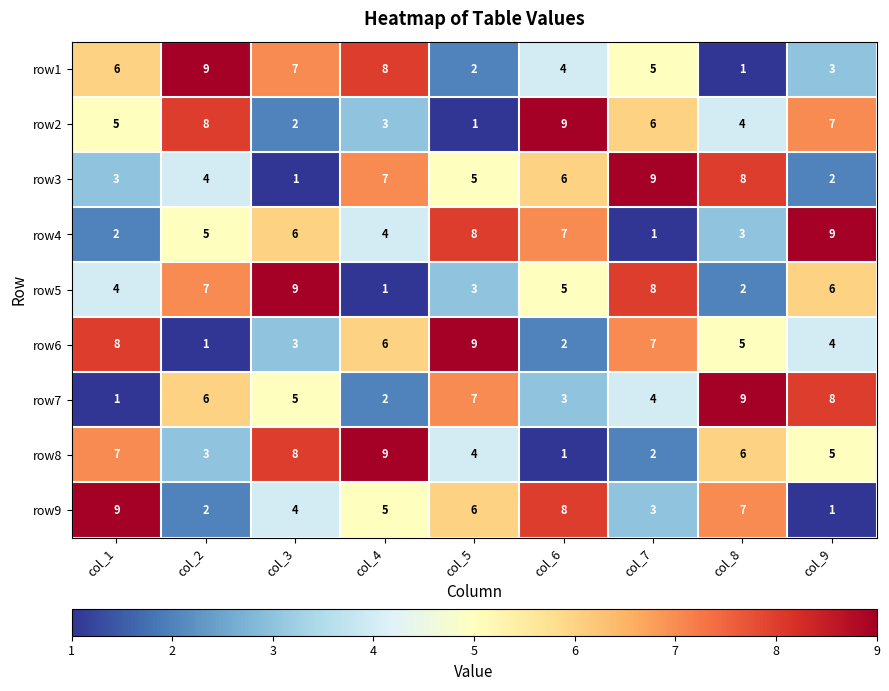

List the labels in order of row5 value, largest first.

col_3, col_7, col_2, col_9, col_6, col_1, col_5, col_8, col_4